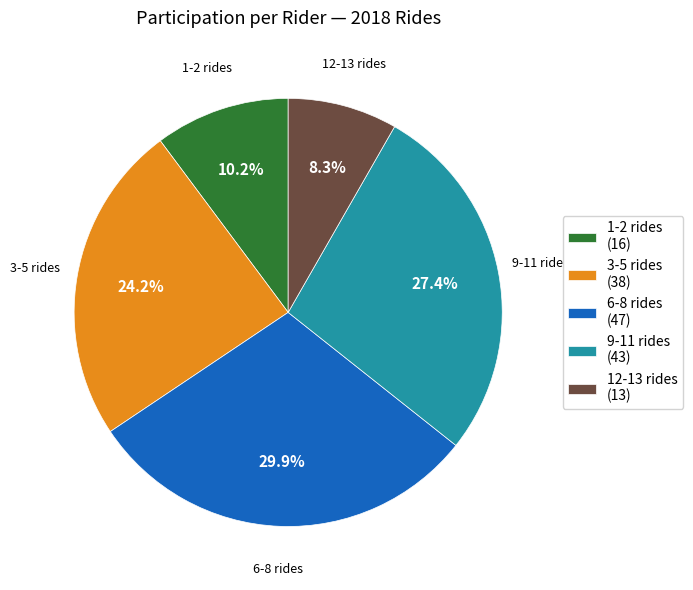

Is there a majority slice in this chart?

No